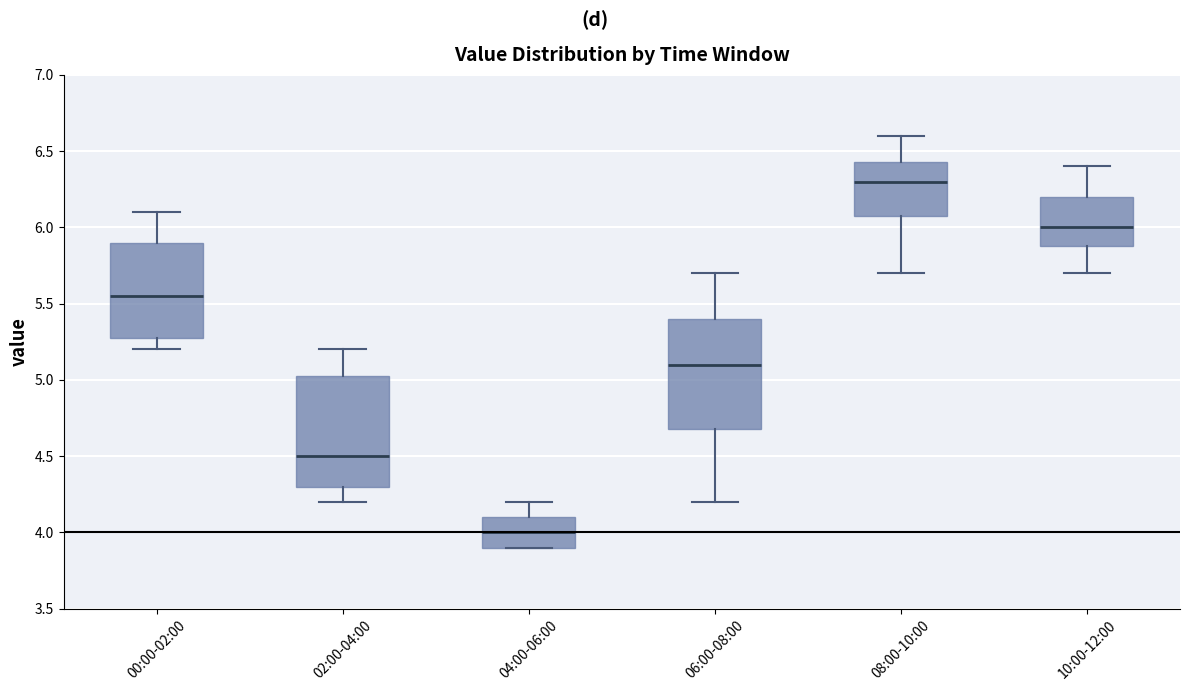

Where does the upper whisker of the box for 00:00-02:00 end on the y-axis? The values are not printed on the chart, so give them approximately, as read against the axis.

6.10